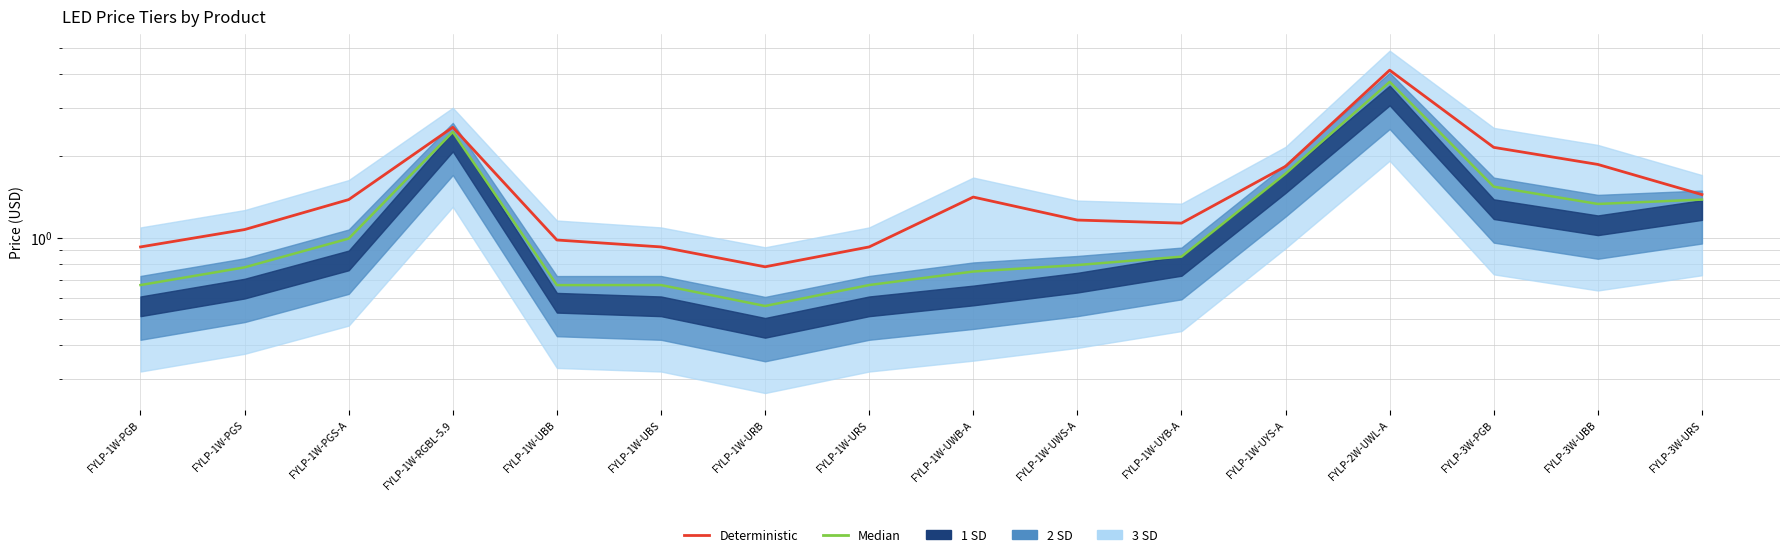

How many values in the Deterministic series are below 1?

5